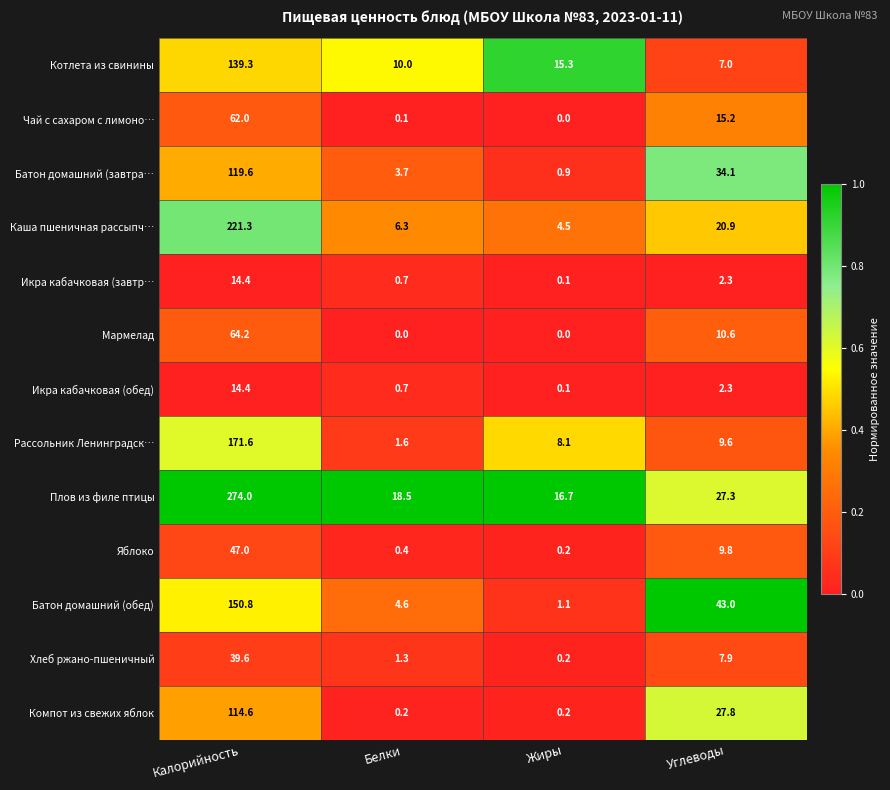

What is the difference between the highest and lowest values at Калорийность?

259.6